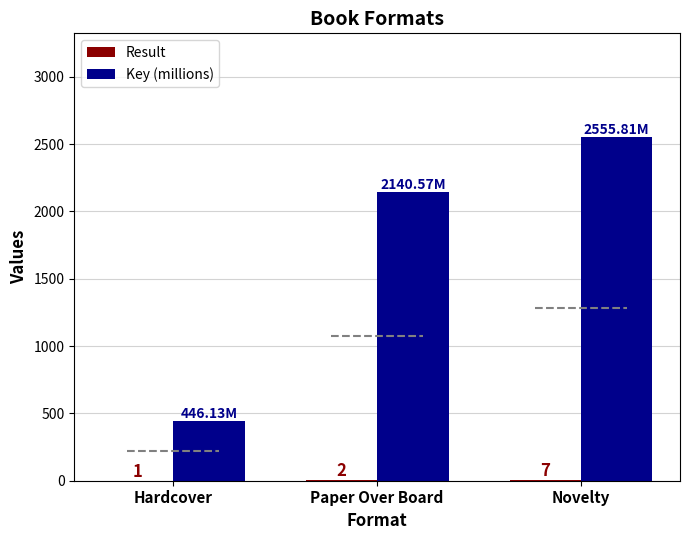

At which category does the chart reach its peak across all series?

Novelty